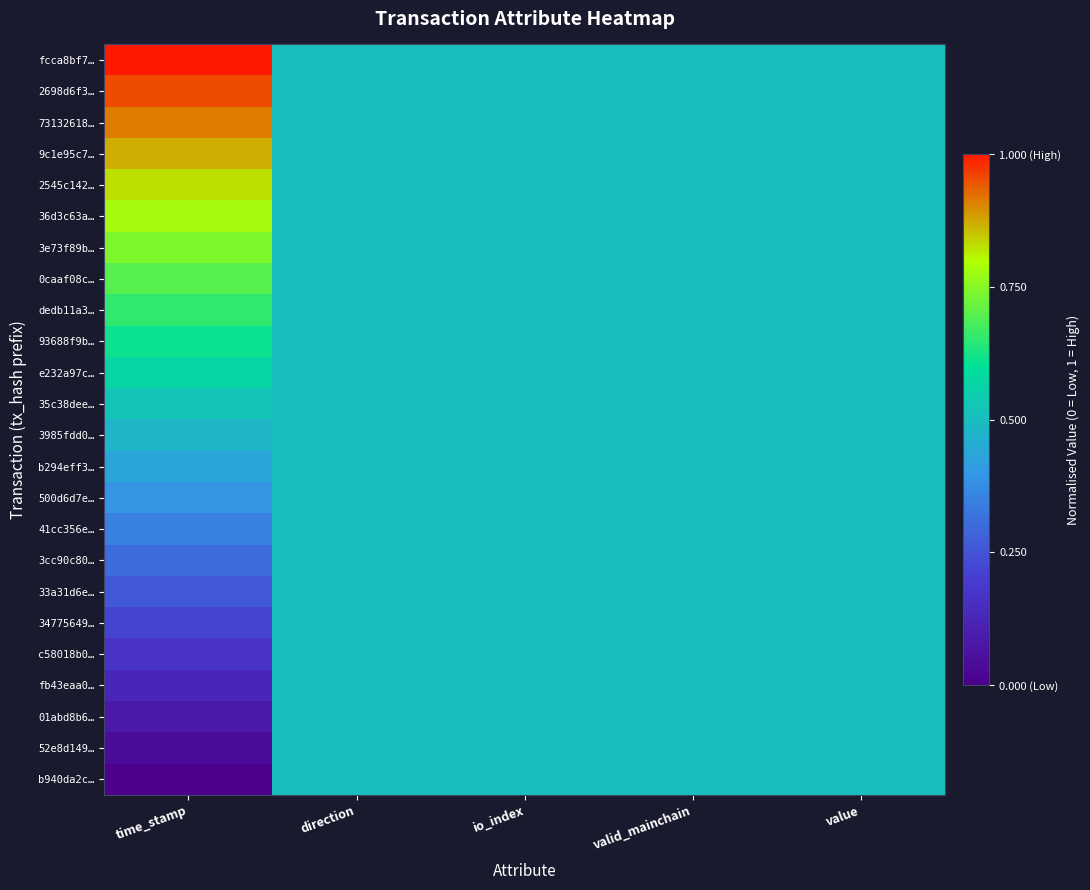

Count the number of categories in the chart.

5